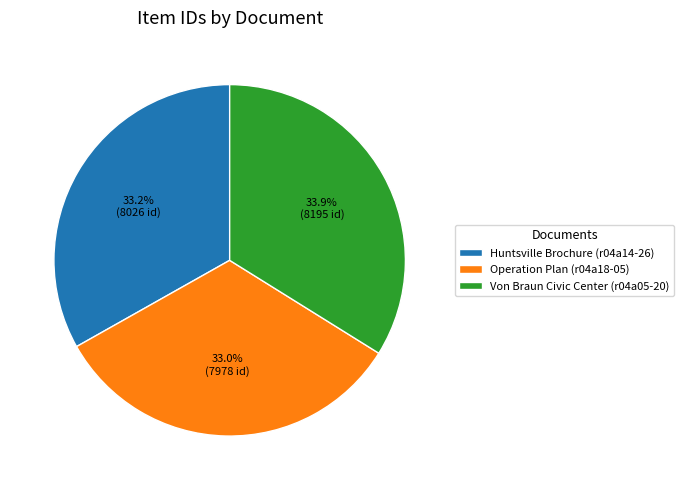

What is the largest slice in the pie chart?

Von Braun Civic Center (r04a05-20)